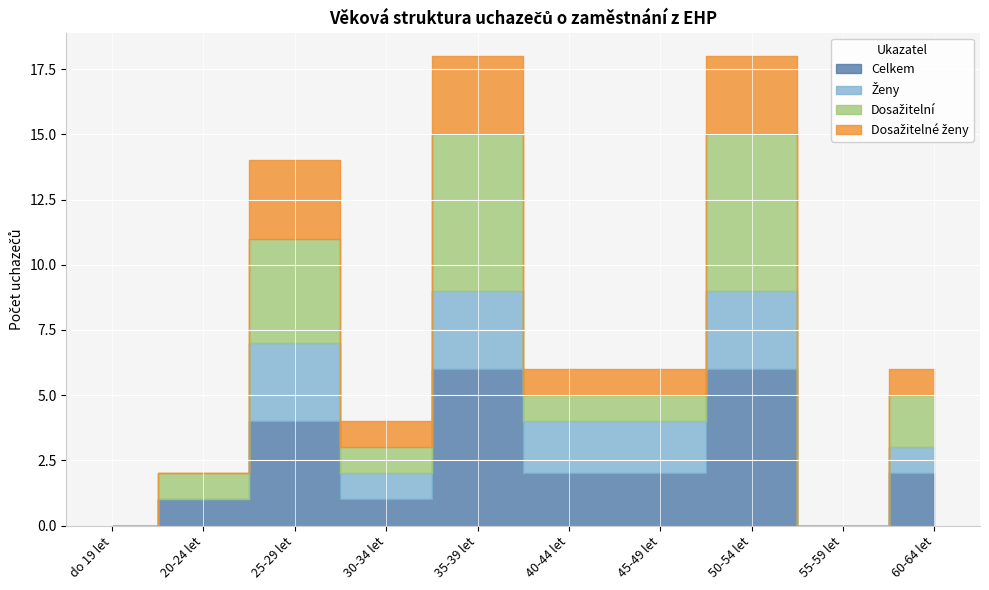

What are all the series names shown in the legend?

Celkem, Ženy, Dosažitelní, Dosažitelné ženy